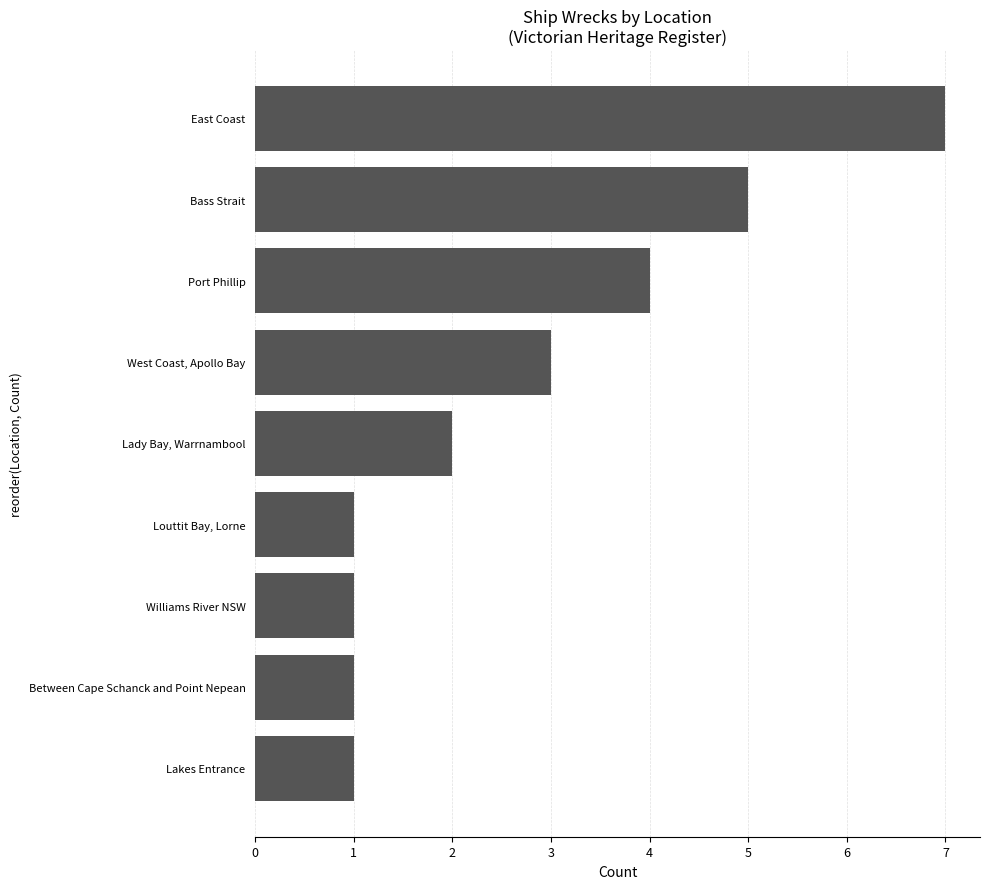

How many distinct data groups are displayed?

1